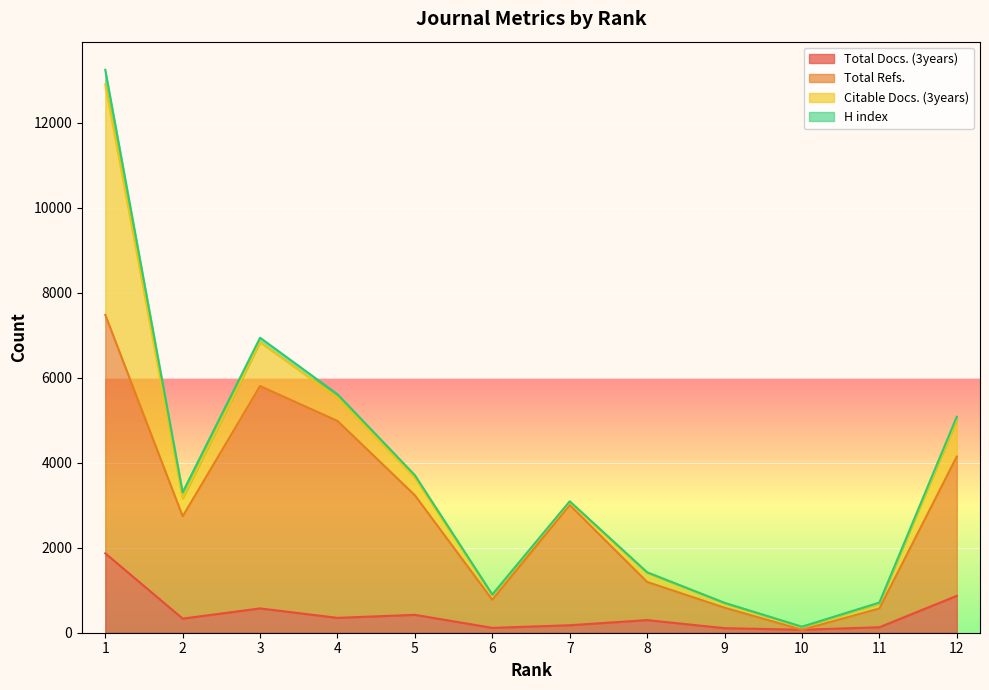

True or false: Total Refs. has a value of 775 at 6.

True